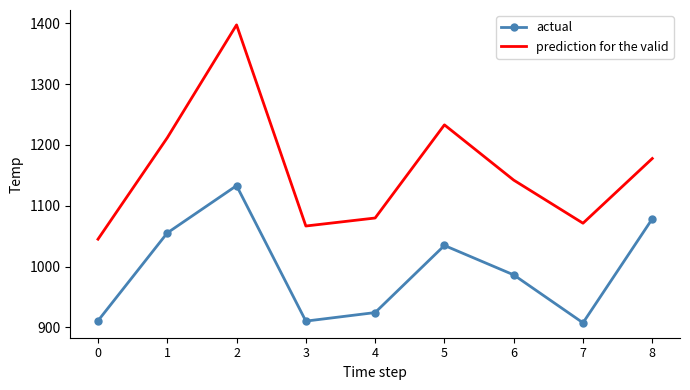

Between 1 and 3, which series saw the biggest shift?

prediction for the valid